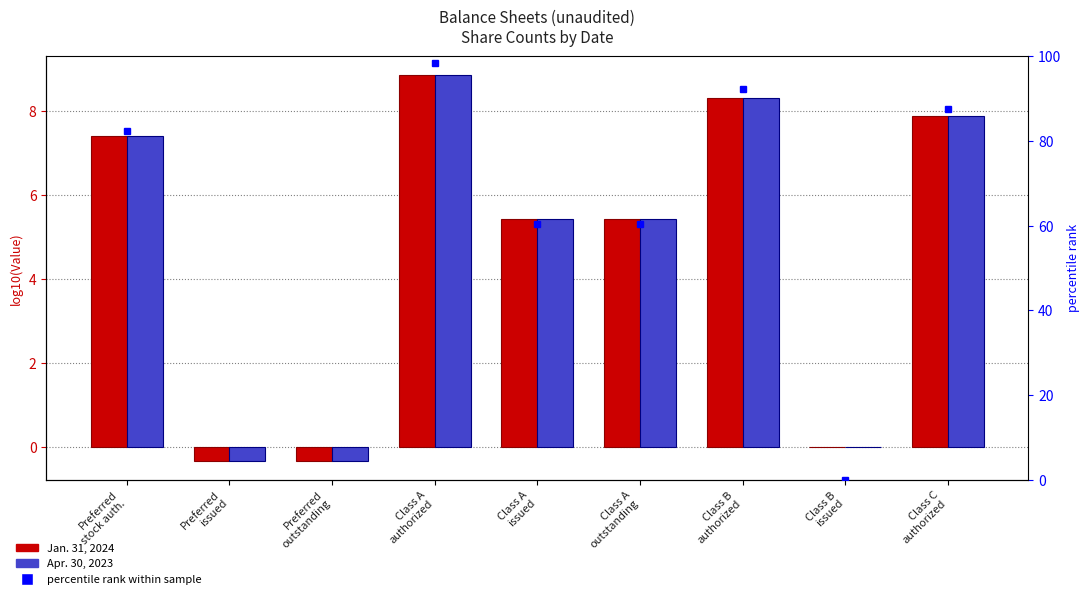

Reading right to left, what are all the values shown in this chart?

Jan. 31, 2024: 7.9	0.0	8.3	5.4	5.4	8.8	-0.3	-0.3	7.4
Apr. 30, 2023: 7.9	0.0	8.3	5.4	5.4	8.8	-0.3	-0.3	7.4